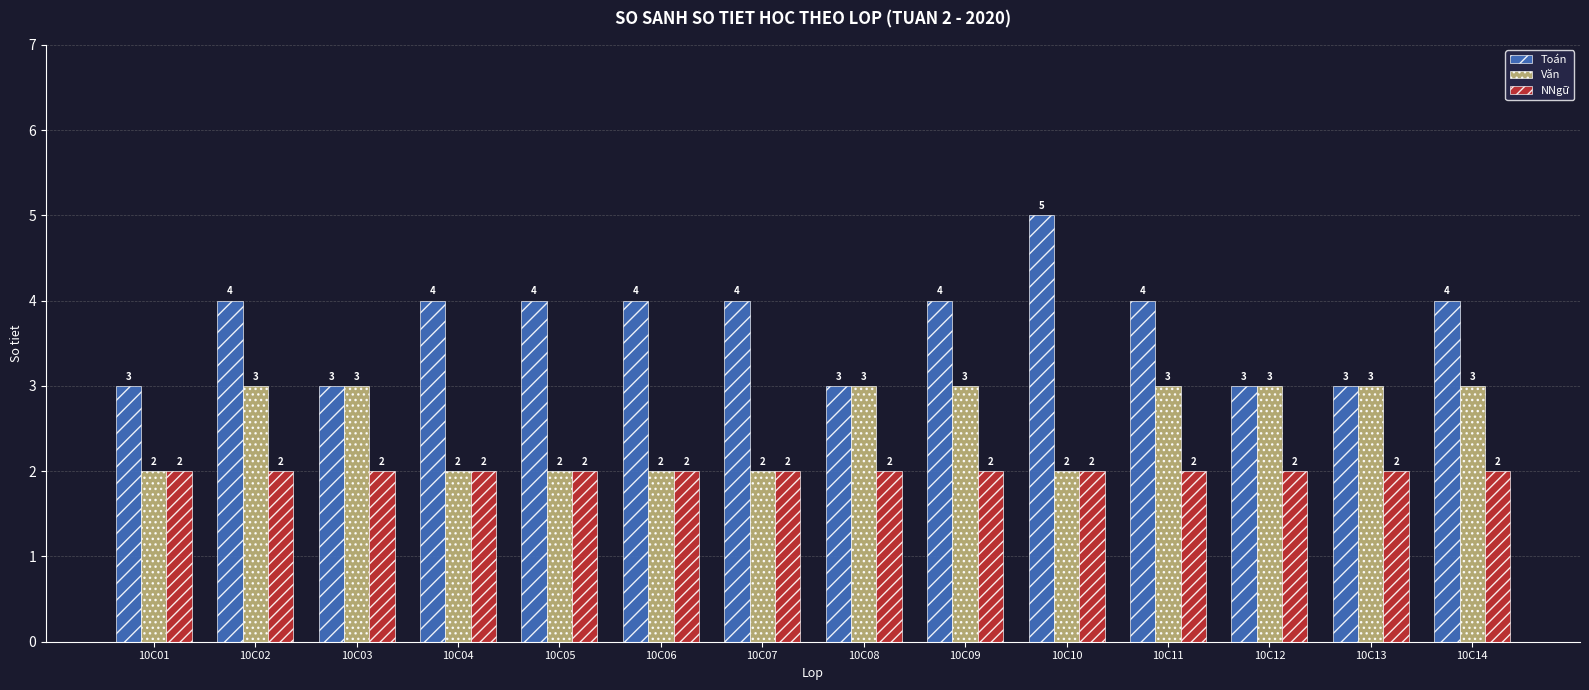

How many categories are shown in the chart?

14